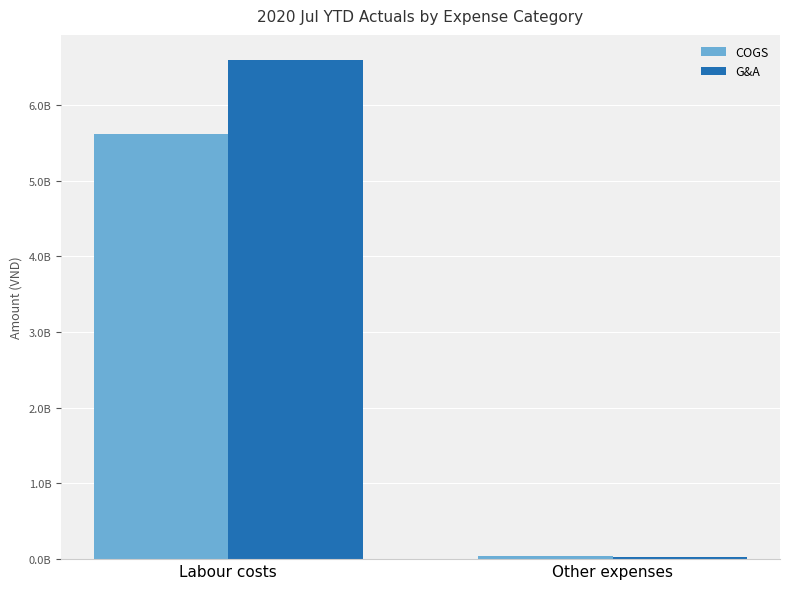

At which label is COGS closest to 2832728924?

Labour costs